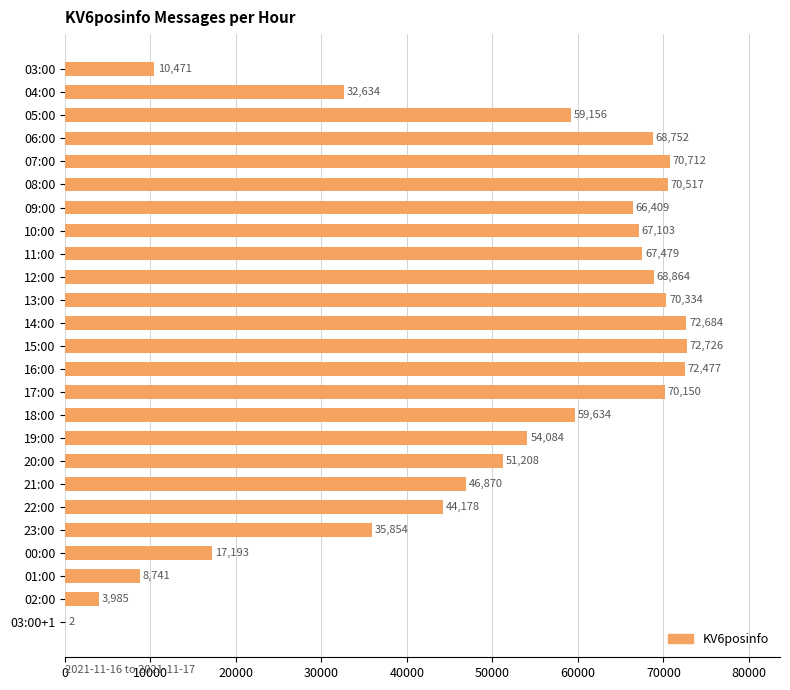

Reading bottom to top, transcribe all the data shown in this chart.

03:00+1=2	02:00=3985	01:00=8741	00:00=17193	23:00=35854	22:00=44178	21:00=46870	20:00=51208	19:00=54084	18:00=59634	17:00=70150	16:00=72477	15:00=72726	14:00=72684	13:00=70334	12:00=68864	11:00=67479	10:00=67103	09:00=66409	08:00=70517	07:00=70712	06:00=68752	05:00=59156	04:00=32634	03:00=10471